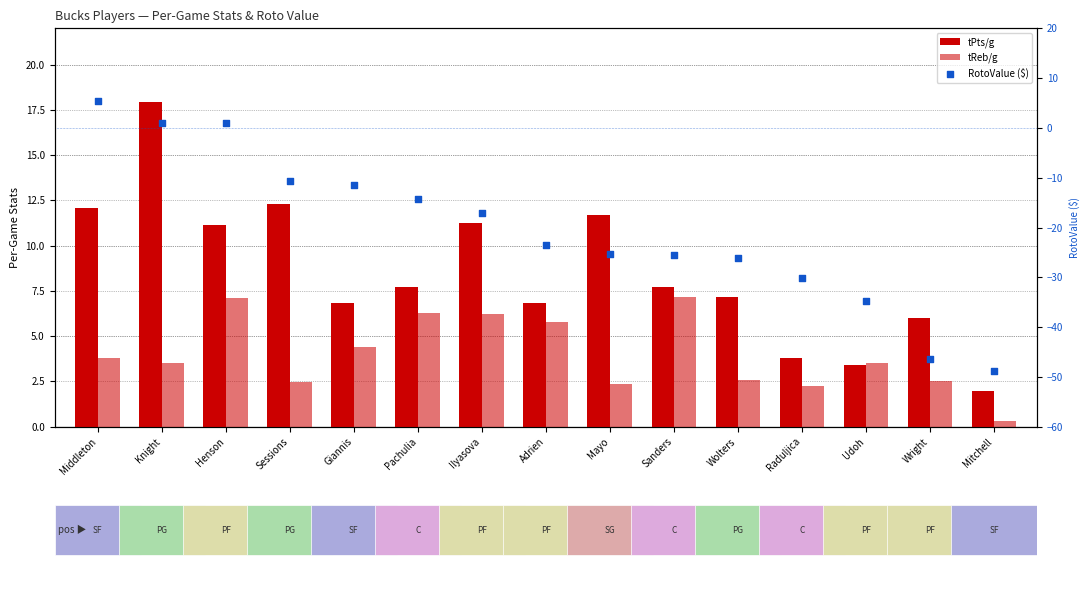

Is the value of tPts/g at Wolters greater than the value of tReb/g at Ilyasova?

Yes